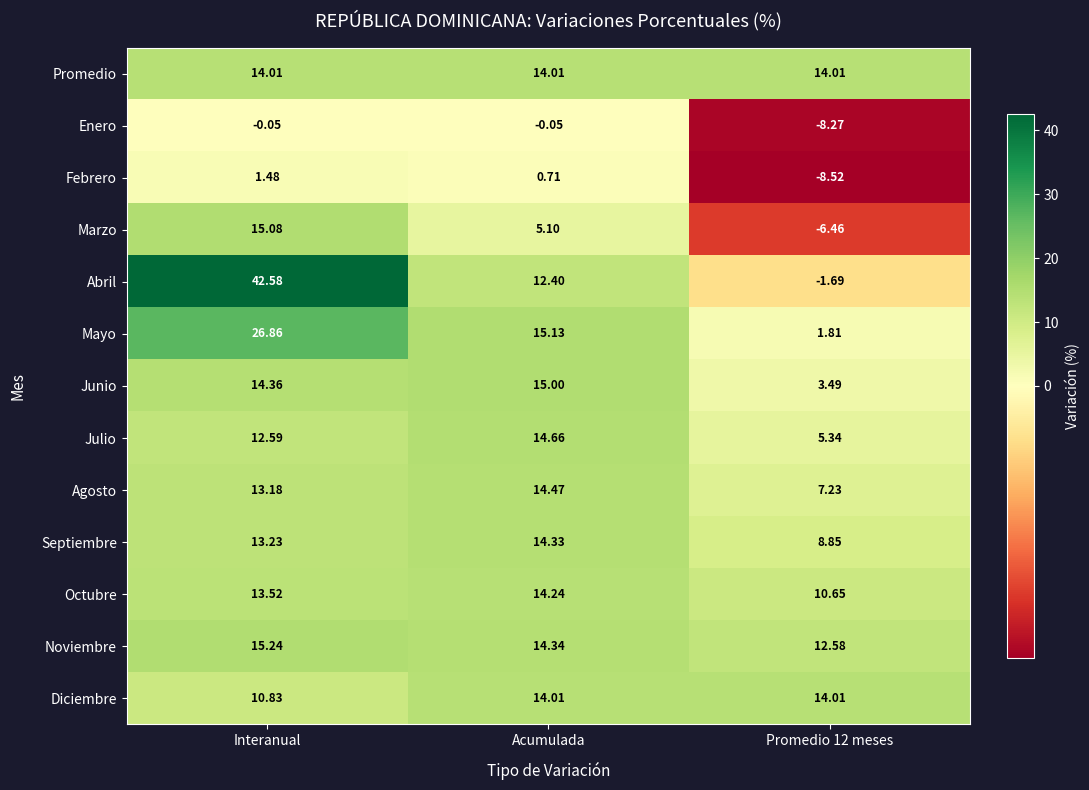

Which label corresponds to the largest value in the chart?

Interanual